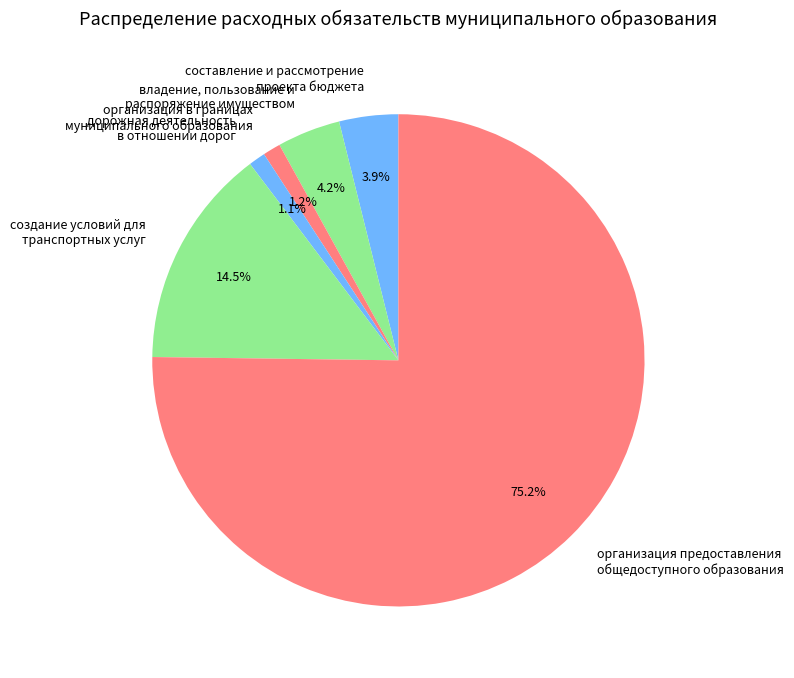

What is the ratio of the value at создание условий для транспортных услуг to the value at владение, пользование и распоряжение имуществом?

3.5